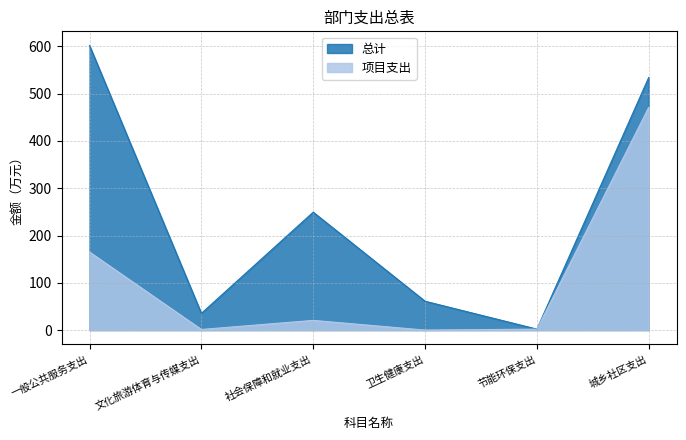

Reading right to left, extract all data points from this chart.

总计: 城乡社区支出=534.5	节能环保支出=2.0	卫生健康支出=61.0	社会保障和就业支出=249.4	文化旅游体育与传媒支出=35.4	一般公共服务支出=601.8
项目支出: 城乡社区支出=471.1	节能环保支出=2.0	卫生健康支出=0.0	社会保障和就业支出=20.5	文化旅游体育与传媒支出=1.3	一般公共服务支出=165.0